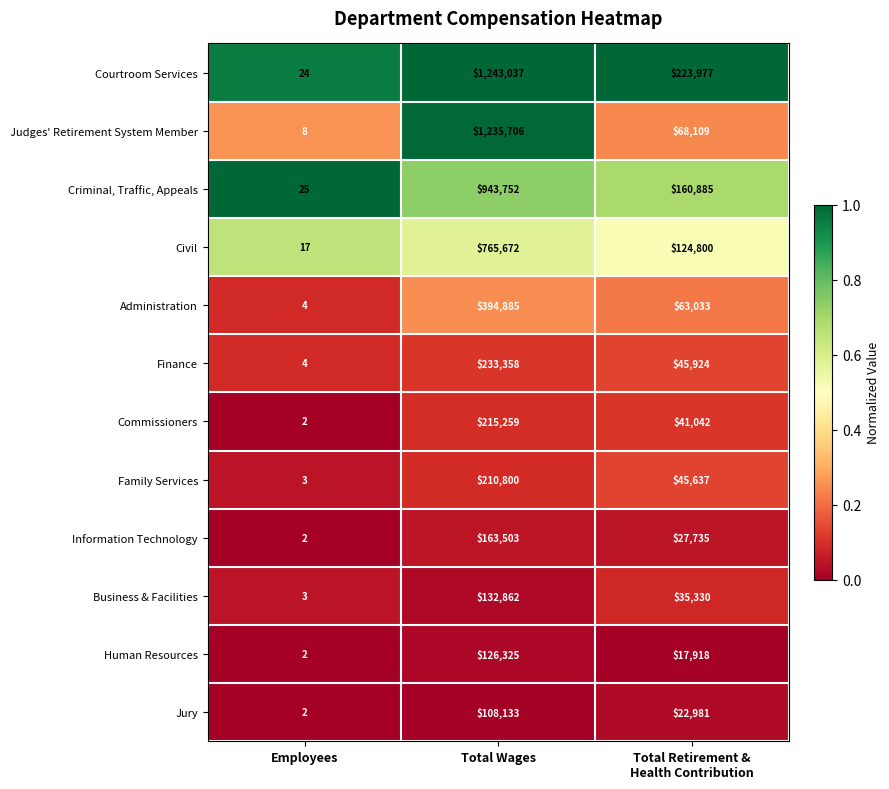

List the series in order of their peak value, lowest first.

Jury, Human Resources, Business & Facilities, Information Technology, Family Services, Commissioners, Finance, Administration, Civil, Criminal, Traffic, Appeals, Judges' Retirement System Member, Courtroom Services